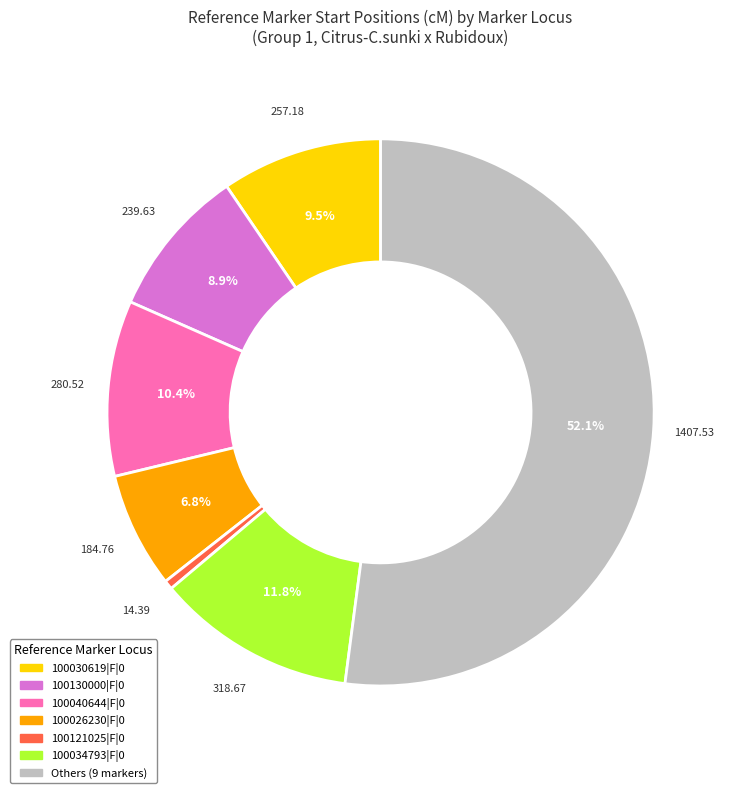

Is there any slice that represents more than half of the pie?

Yes